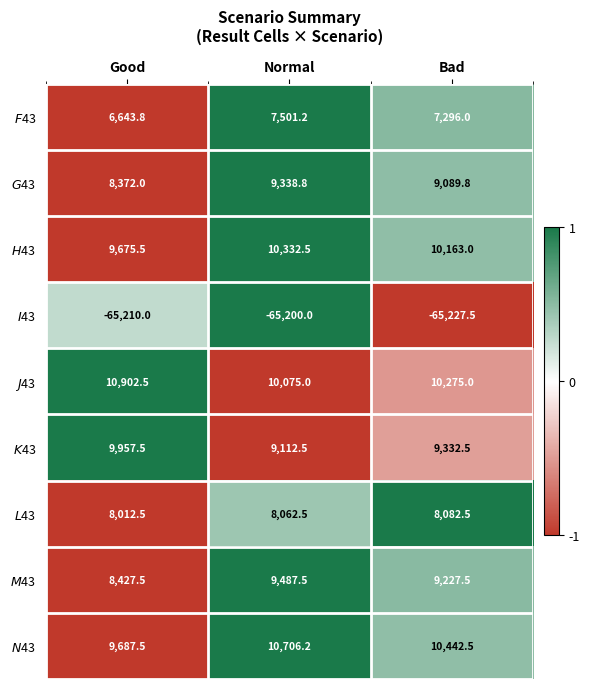

What is the difference between the highest and lowest values at Bad?

75670.0